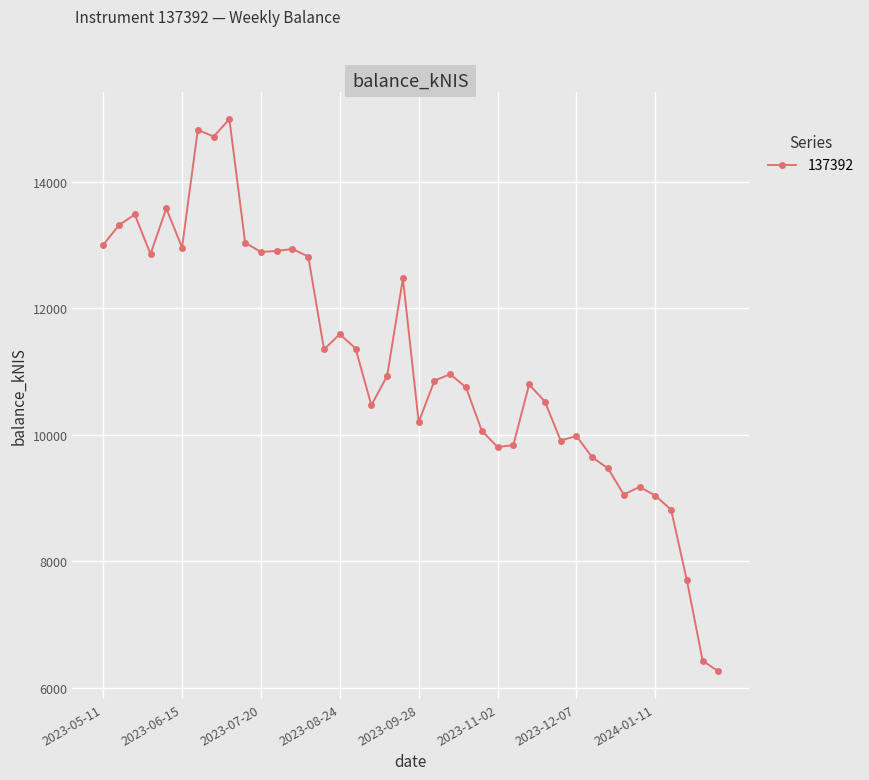

True or false: the data has more than 0 interior local peaks.

True